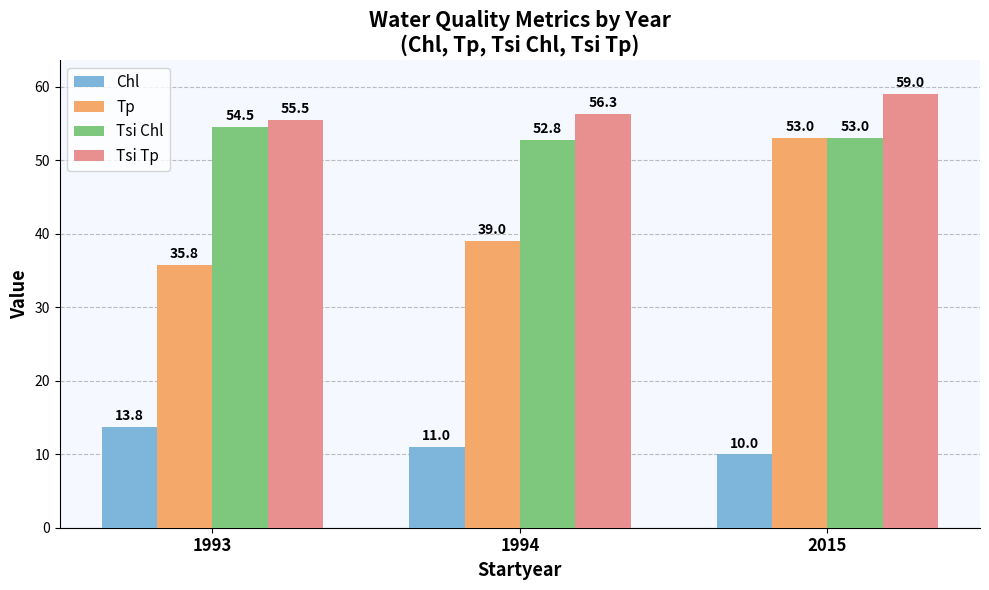

Reading left to right, transcribe all the data shown in this chart.

Chl: 1993=13.8	1994=11.0	2015=10.0
Tp: 1993=35.8	1994=39.0	2015=53.0
Tsi Chl: 1993=54.5	1994=52.8	2015=53.0
Tsi Tp: 1993=55.5	1994=56.3	2015=59.0